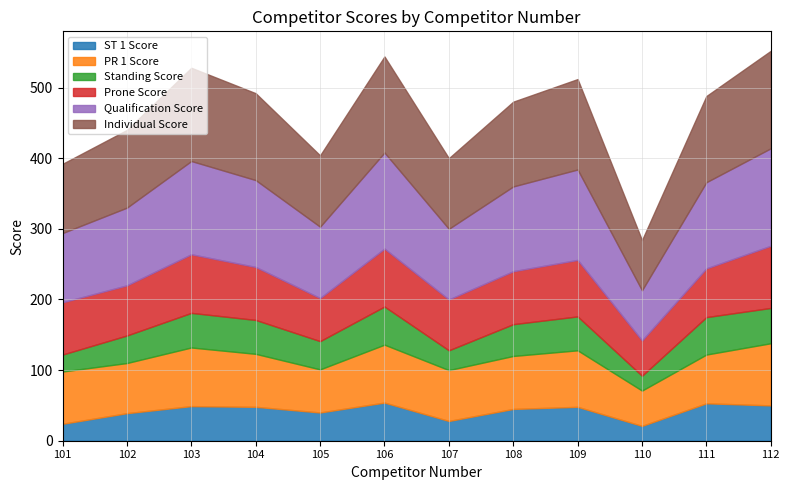

What is the sum of all Qualification Score values?

1379